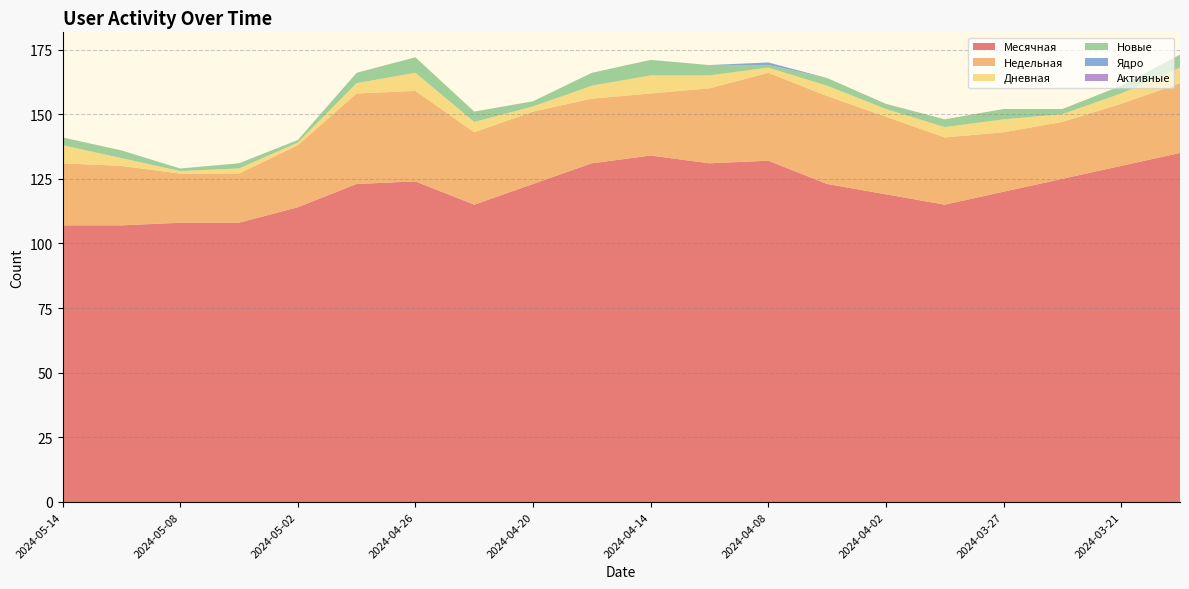

Reading left to right, list all the values displayed in this chart.

Месячная: 107	107	108	108	114	123	124	115	123	131	134	131	132	123	119	115	120	125	130	135
Недельная: 24	23	19	19	24	35	35	28	28	25	24	29	34	34	30	26	23	22	24	27
Дневная: 7	3	1	2	1	4	7	4	2	5	7	5	2	4	3	4	5	3	4	6
Новые: 3	3	1	2	1	4	6	4	2	5	6	4	1	3	2	3	4	2	3	5
Ядро: 0	0	0	0	0	0	0	0	0	0	0	0	1	0	0	0	0	0	0	0
Активные: 0	0	0	0	0	0	0	0	0	0	0	0	0	0	0	0	0	0	0	0